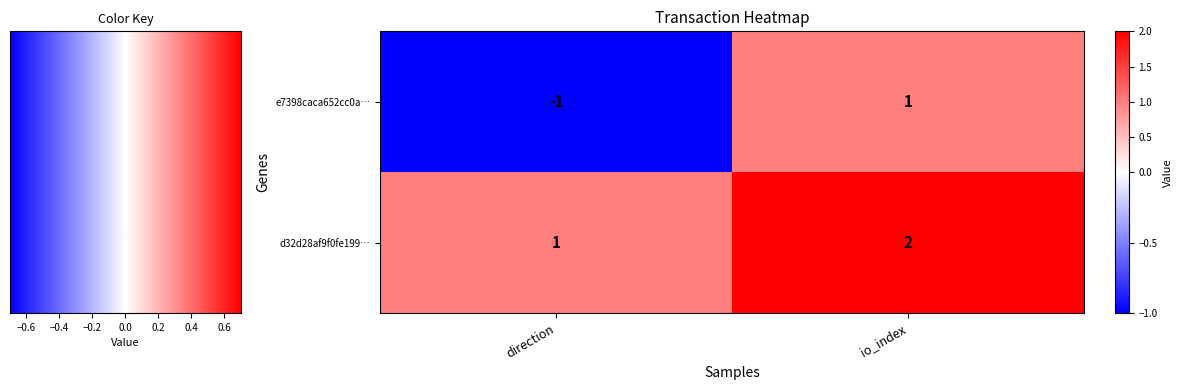

Which category has the highest value in the d32d28af9f0fe199… series?

io_index